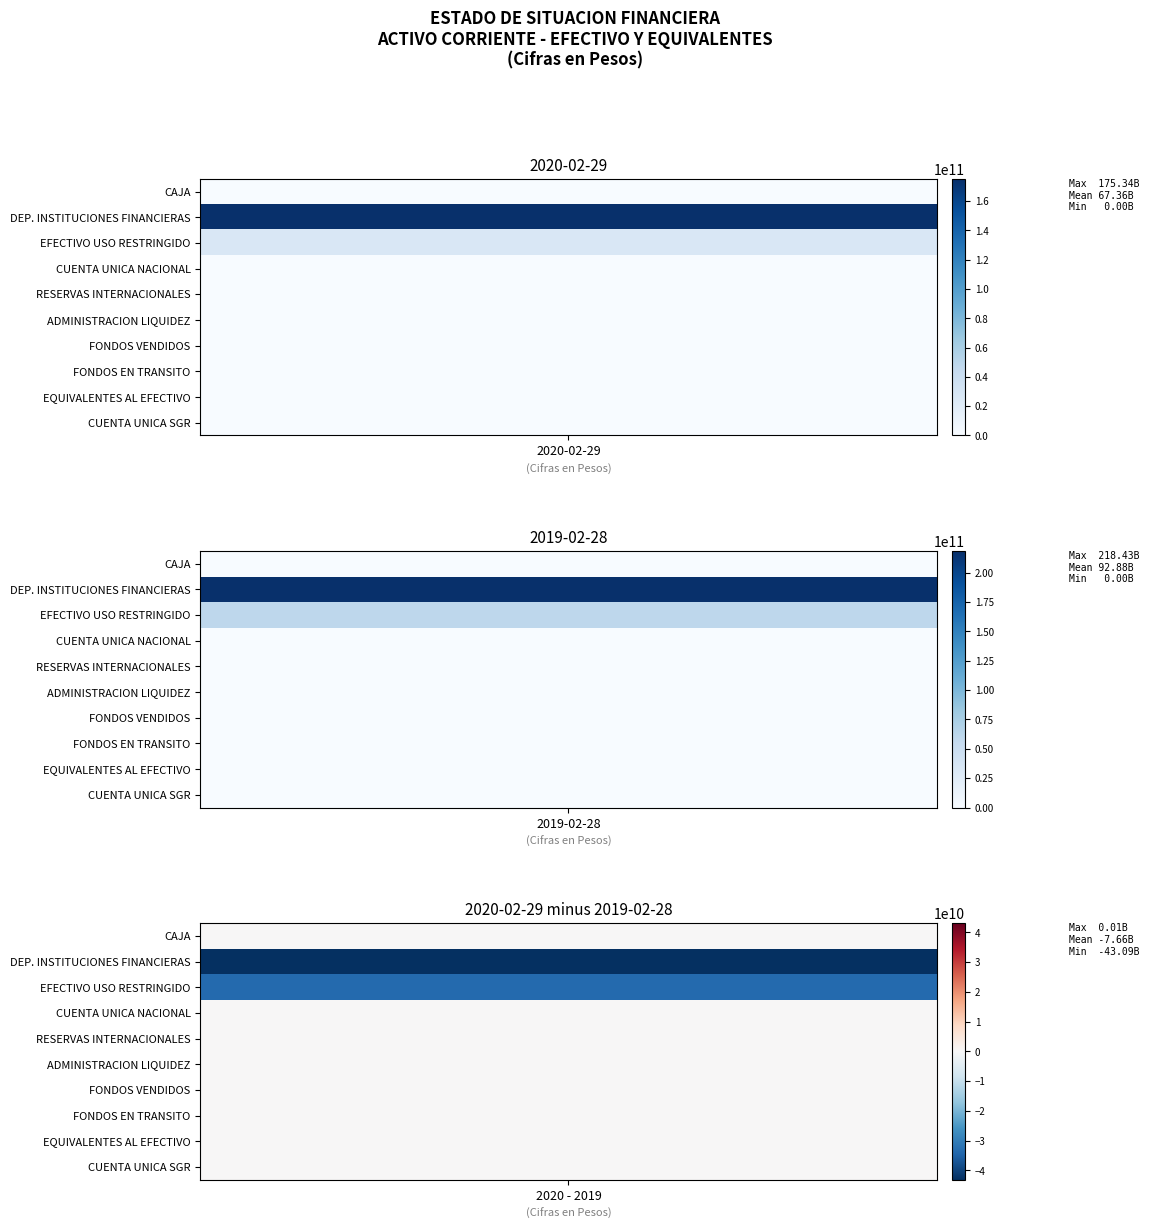

At which label is ADMINISTRACION DE LIQUIDEZ closest to 0?

2020-02-29